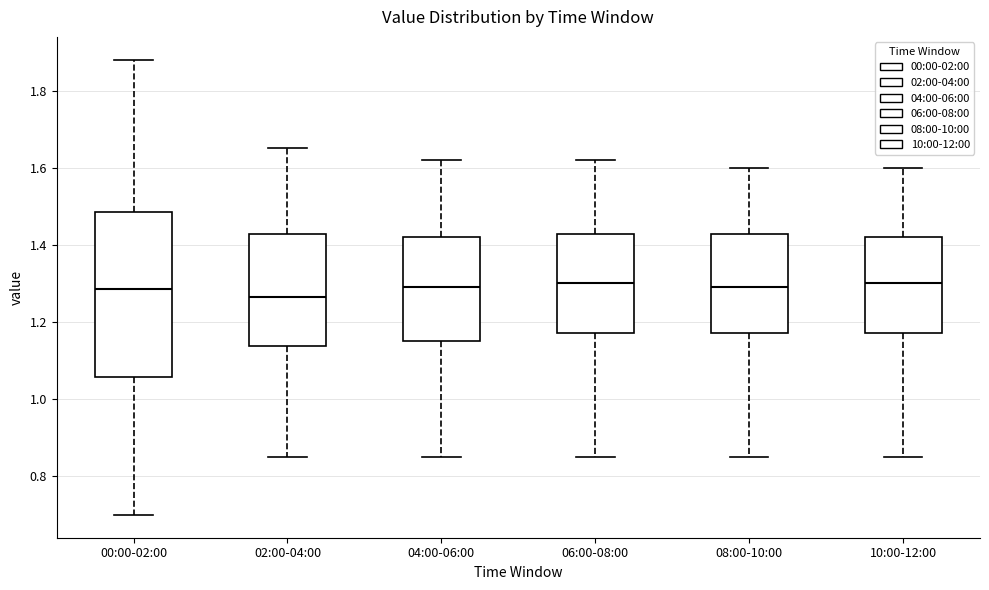

Comparing the boxes themselves (not the whiskers), which one is the tallest?

00:00-02:00